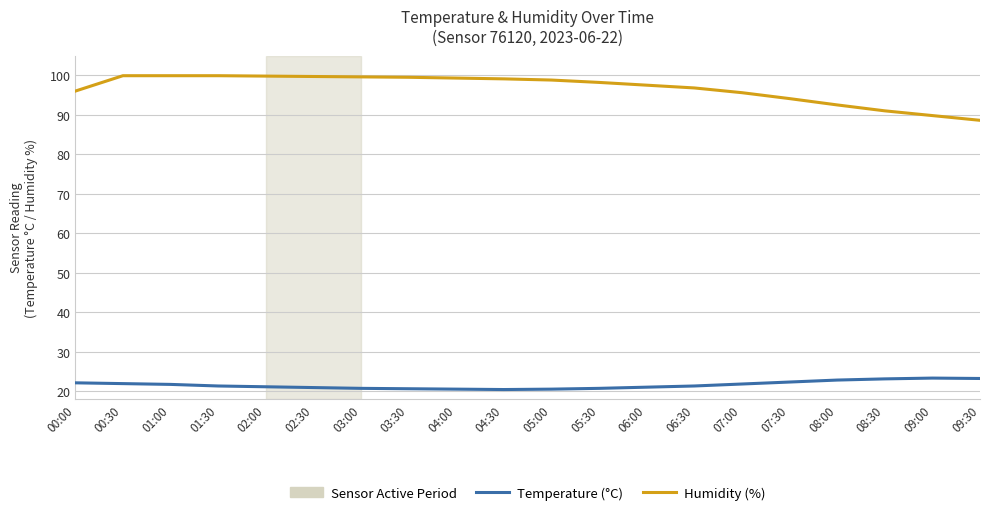

True or false: Temperature (°C) and Humidity (%) intersect in this chart.

False